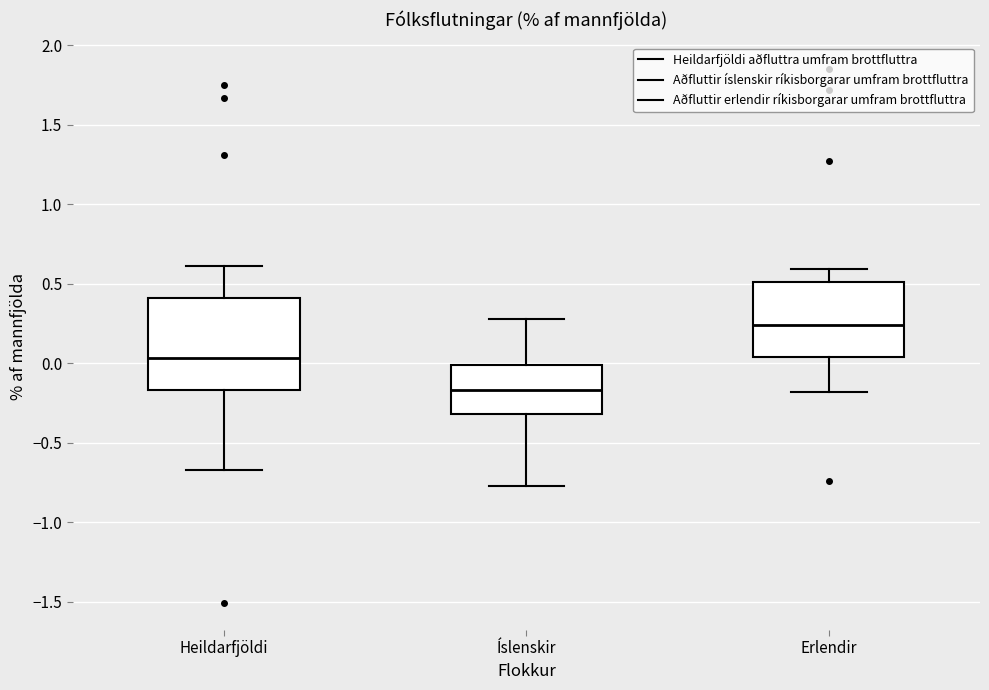

Comparing the boxes themselves (not the whiskers), which one is the tallest?

Heildarfjöldi